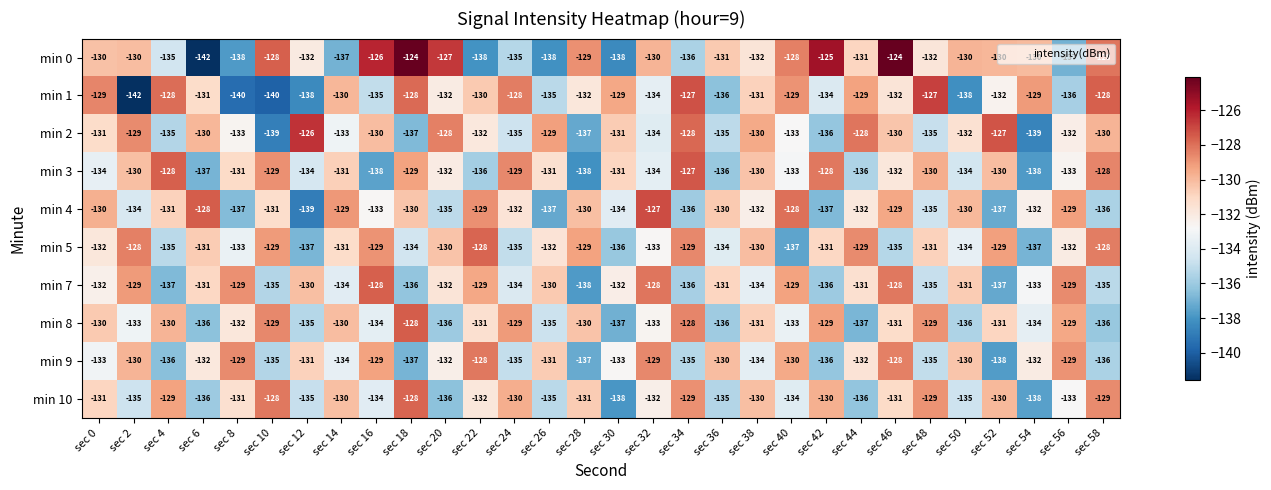

At which category is the sum across all series the highest?

sec 46